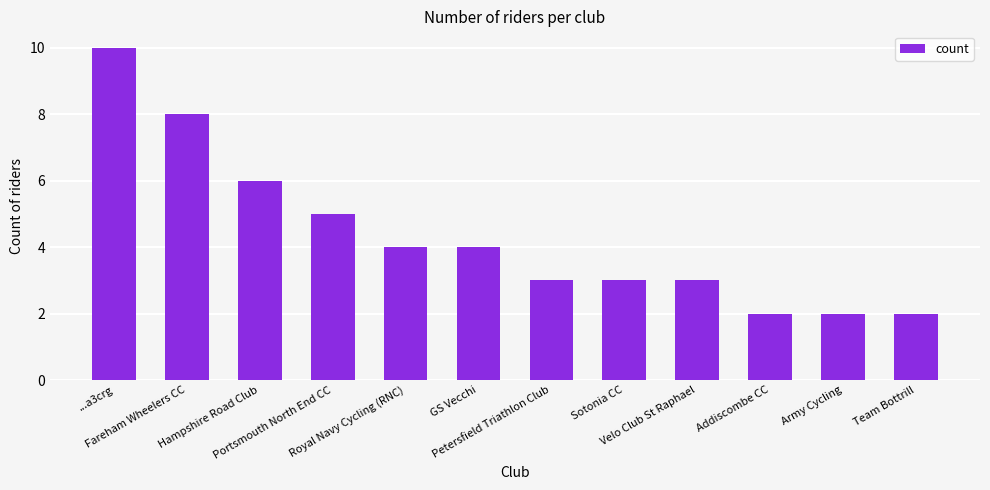

What is the average value?

4